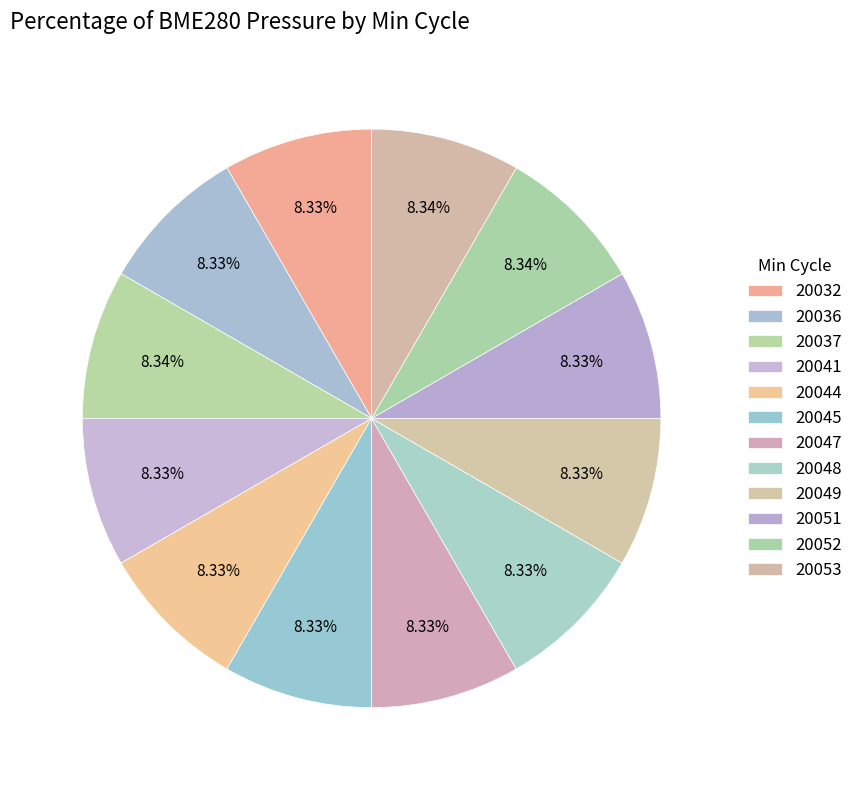

True or false: 20051 accounts for 8% of the total.

True